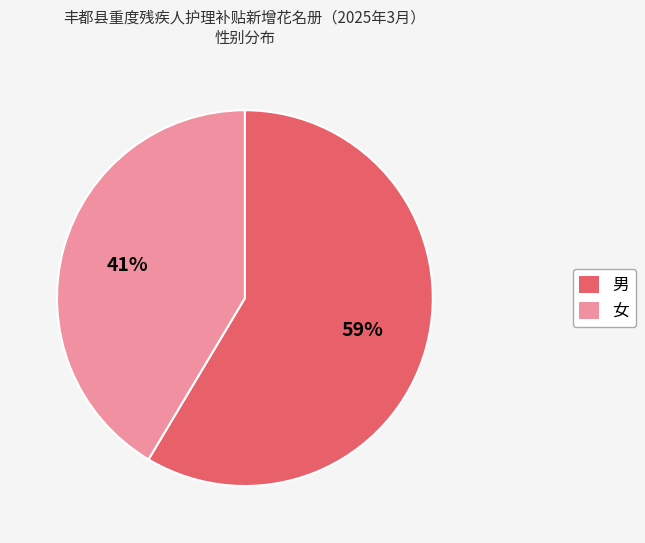

Is 女 the majority of the pie?

No